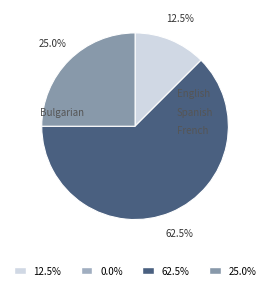

How many segments does this pie chart have?

4